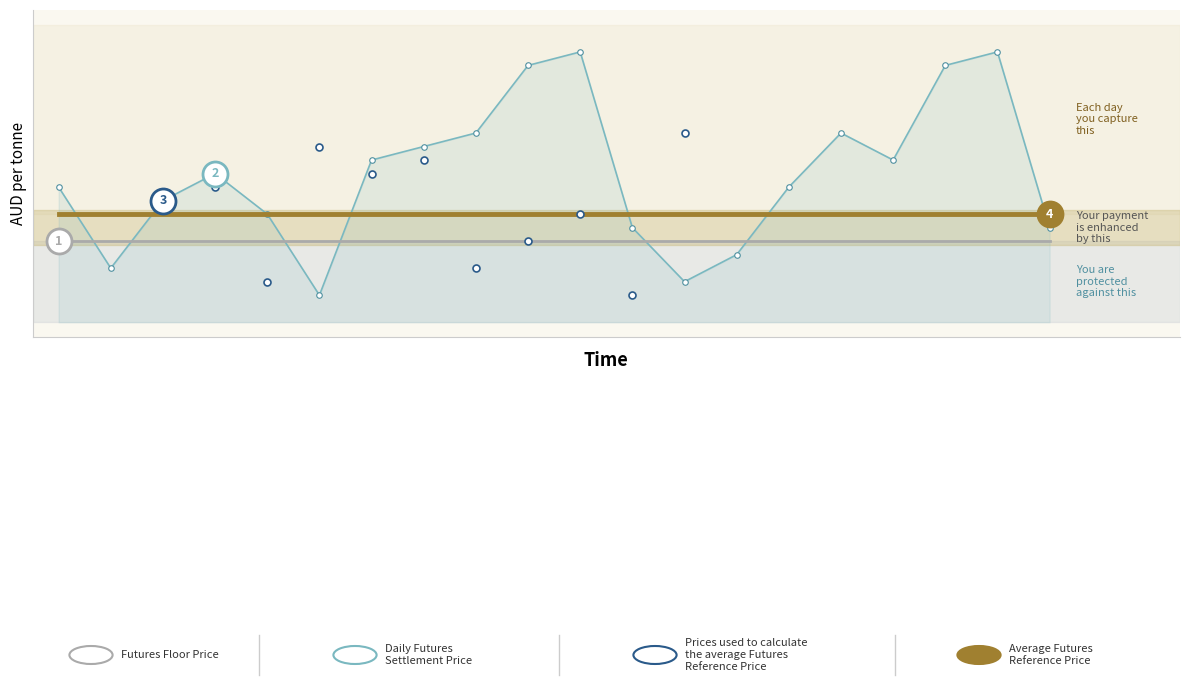

What are all the series names shown in the legend?

Futures Floor Price, Daily Futures Settlement Price, Prices used to calculate the average Futures Reference Price, Average Futures Reference Price